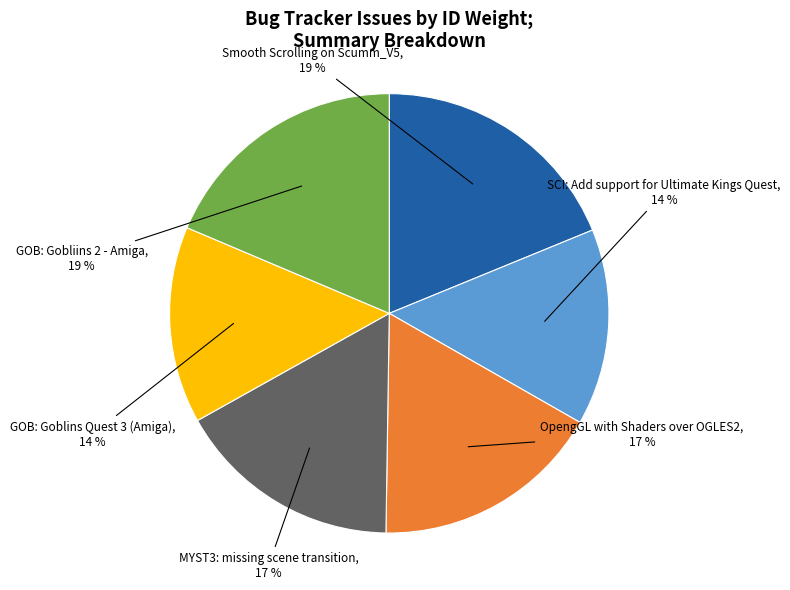

To the nearest percent, what is the average slice percentage?

17%